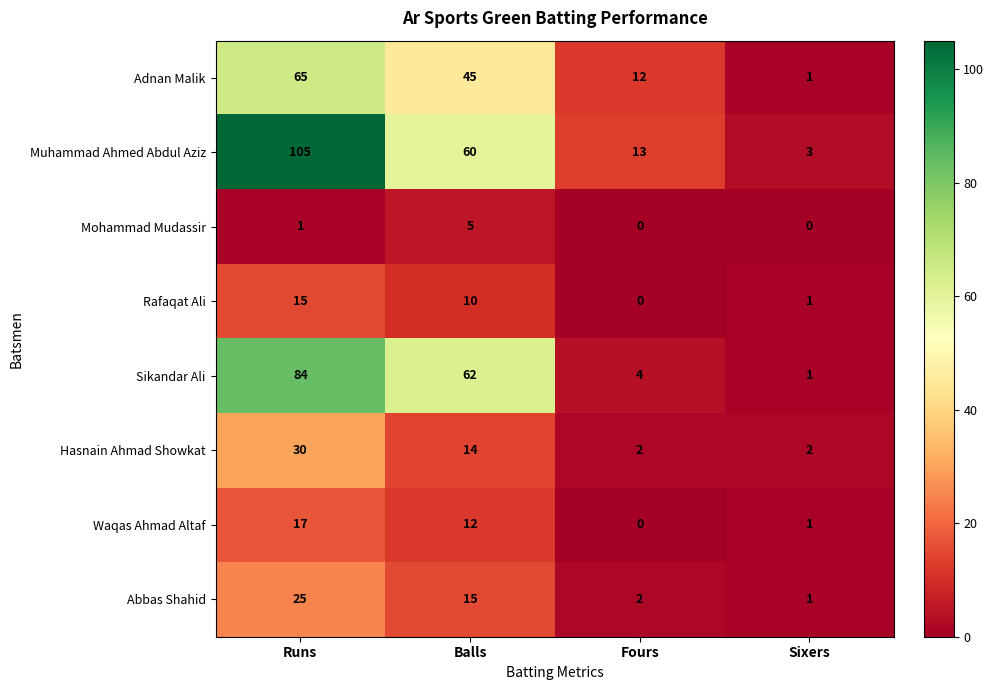

Count the number of data series in this chart.

8